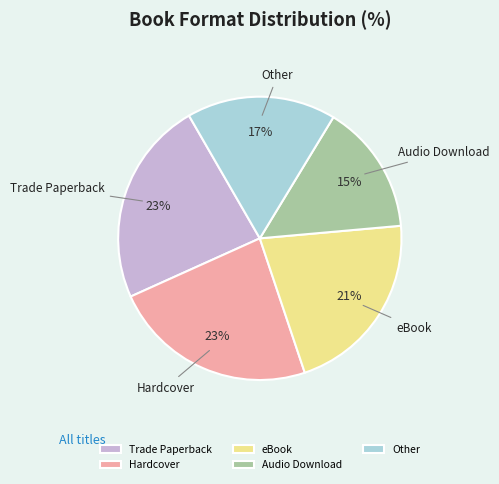

Is Trade Paperback the majority of the pie?

No